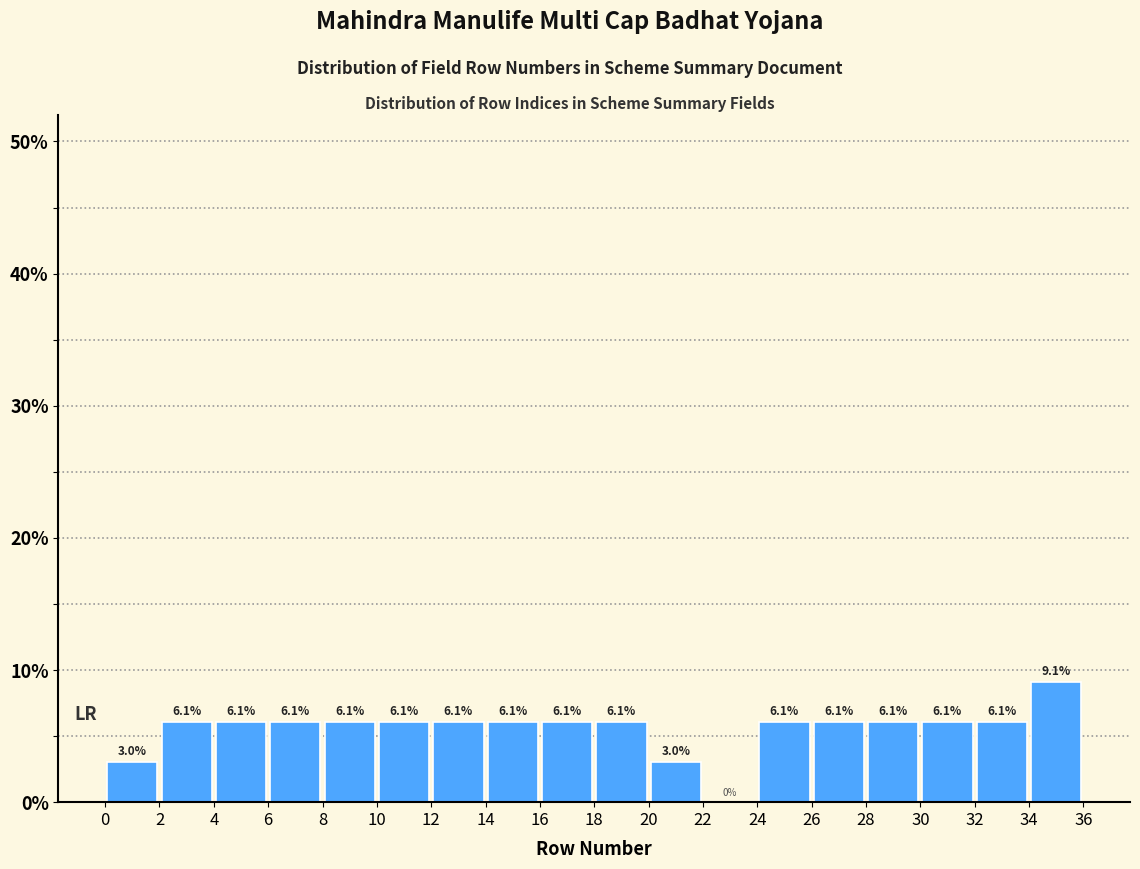

Over which range of the x-axis is the bar tallest?

34 to 36